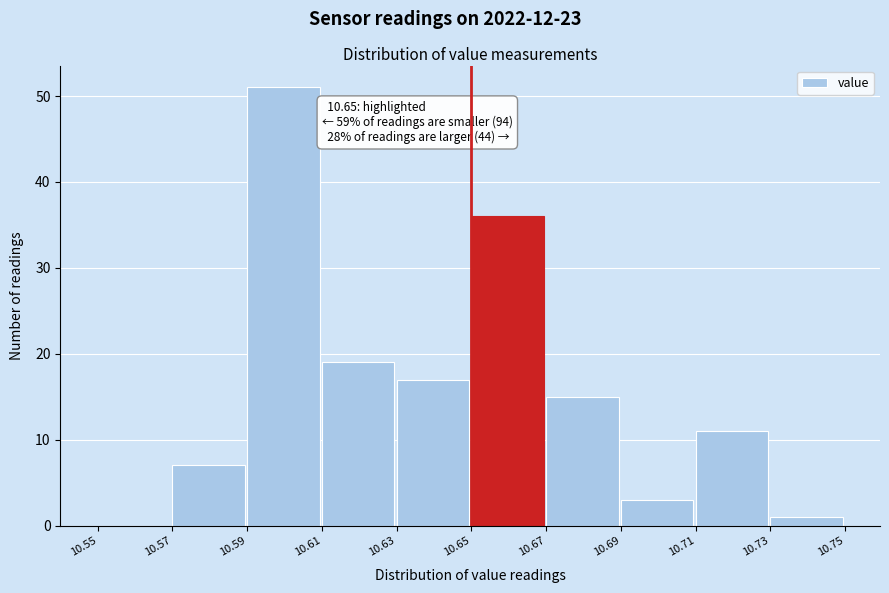

Over which range of the x-axis is the bar tallest?

10.59 to 10.61